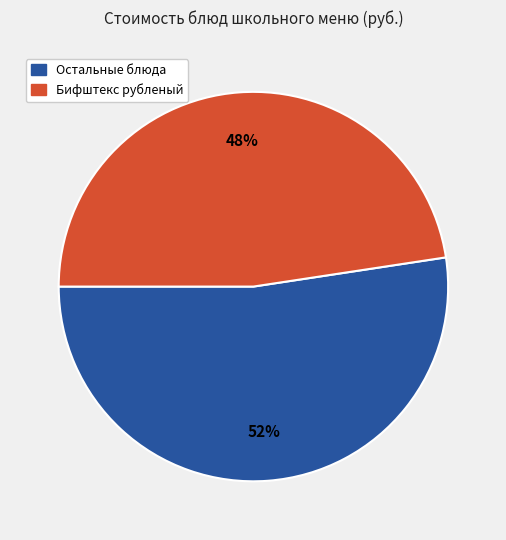

To the nearest percent, what is the average slice percentage?

50%